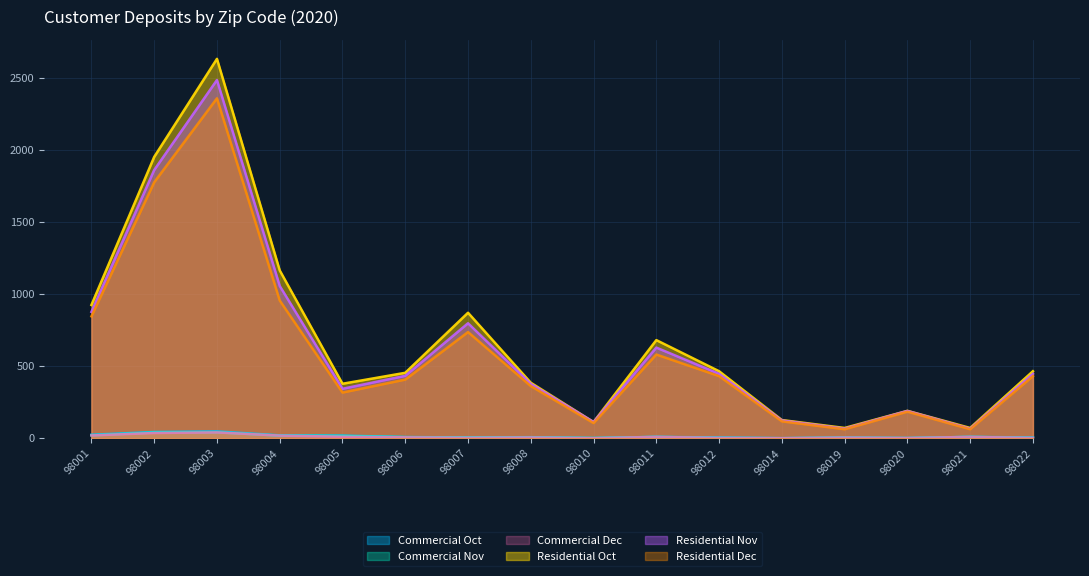

At which label does Commercial Nov reach its minimum?

98014